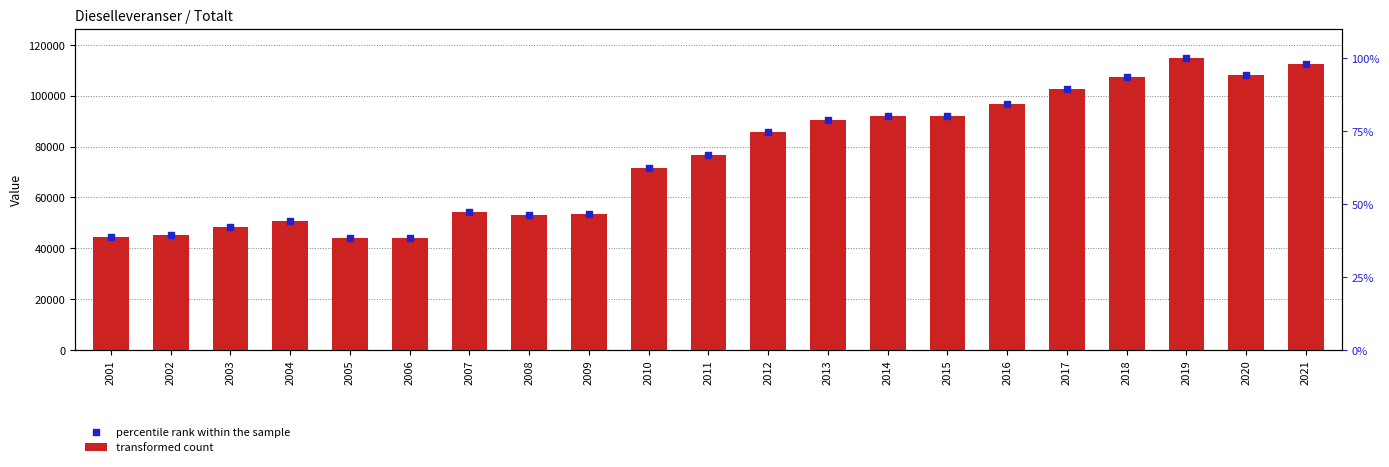

What are all the series names shown in the legend?

transformed count, percentile rank within the sample